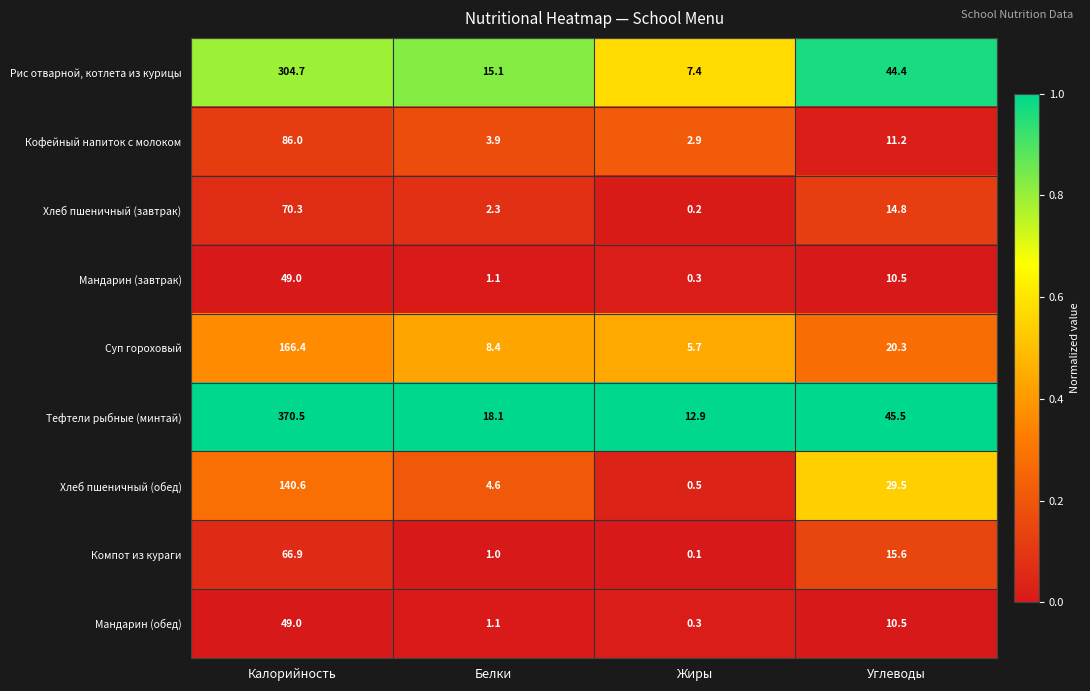

Rank the categories by Компот из кураги value from highest to lowest.

Калорийность, Углеводы, Белки, Жиры